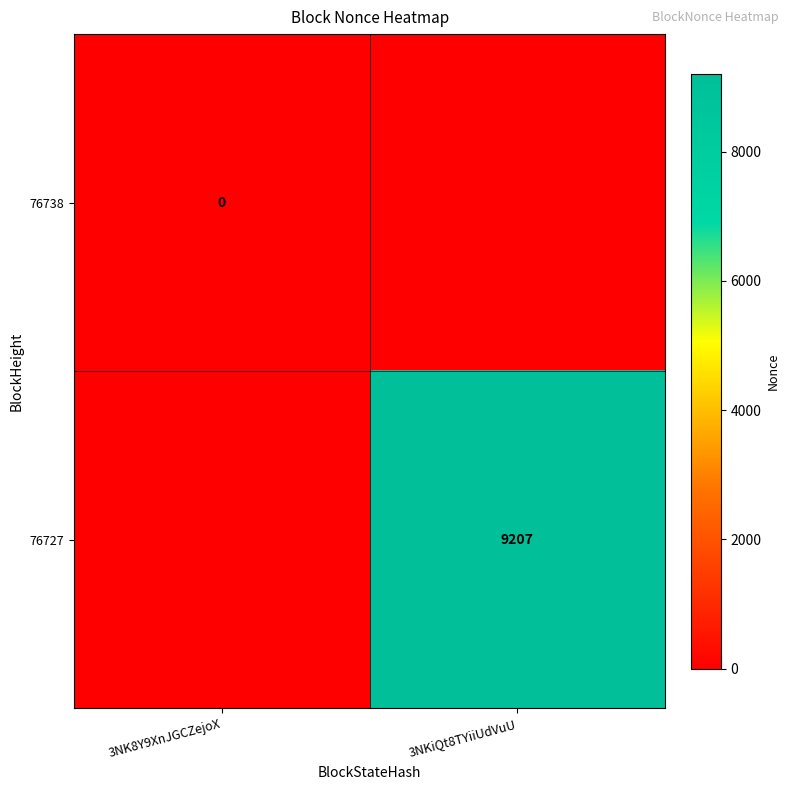

Is it true that 76727 equals 4125 at 3NKiQt8TYiiUdVuU?

False